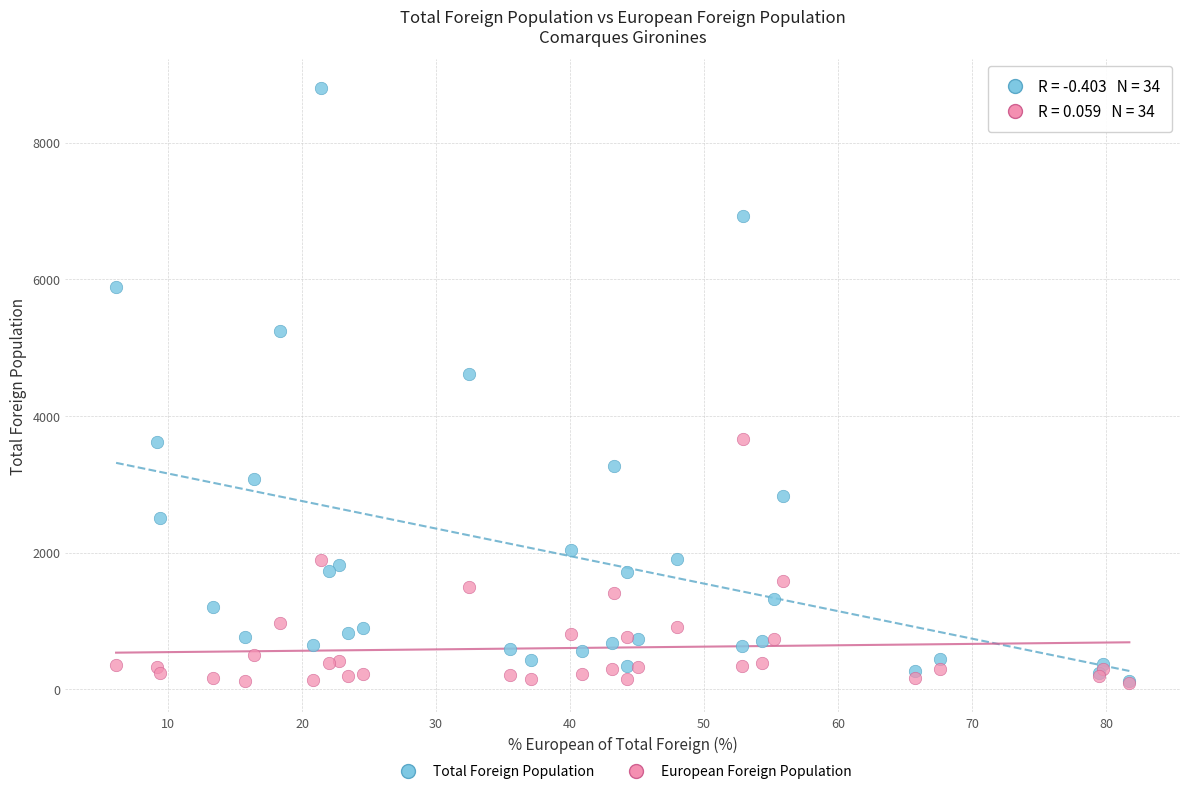

Across all series, what Y value is closest to 4444?

4608